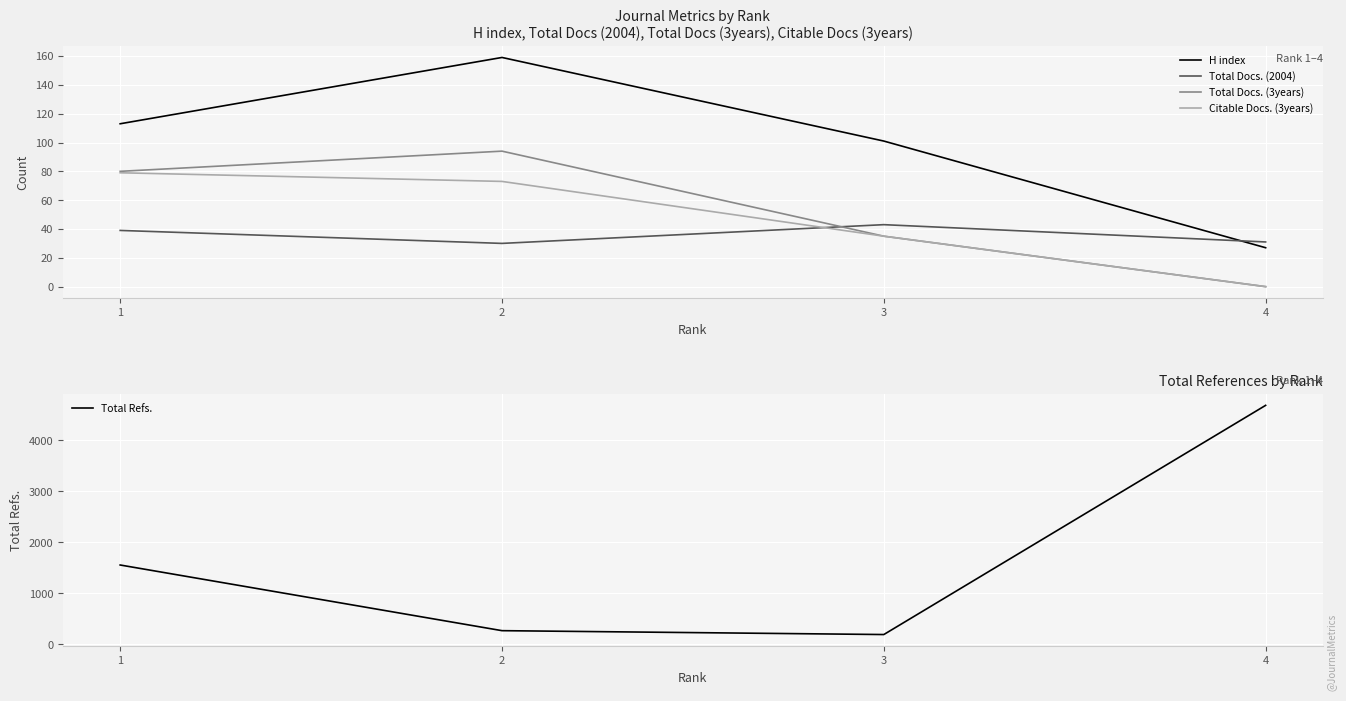

Is it true that Citable Docs. (3years) equals 30 at 4?

False